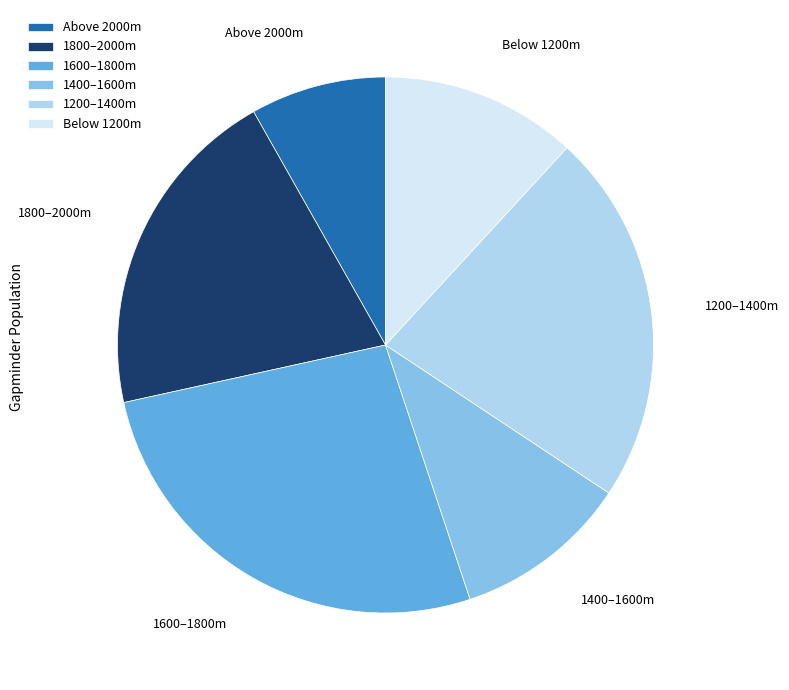

The Above 2000m slice represents 8% of the pie. True or false?

True